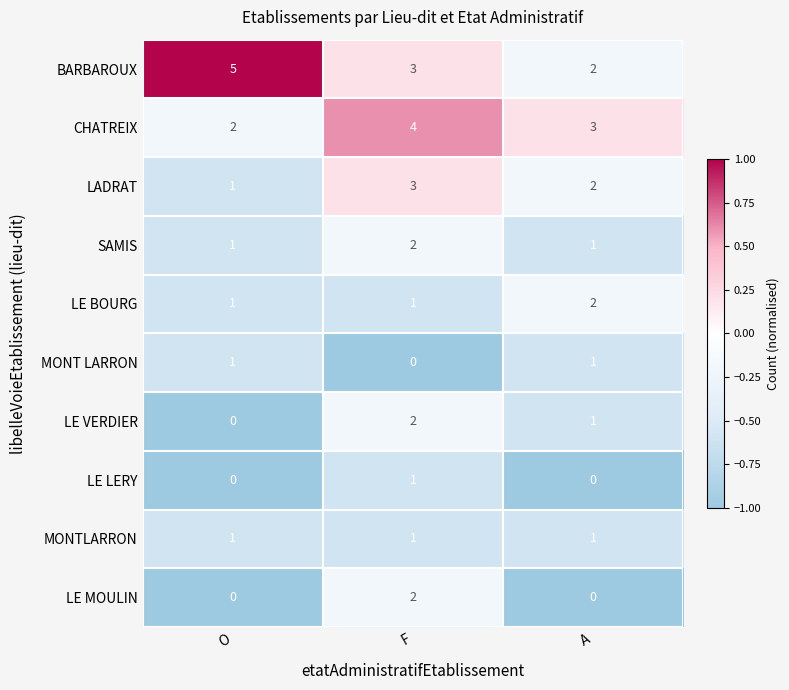

What is the sum of the SAMIS values at F and O?

3